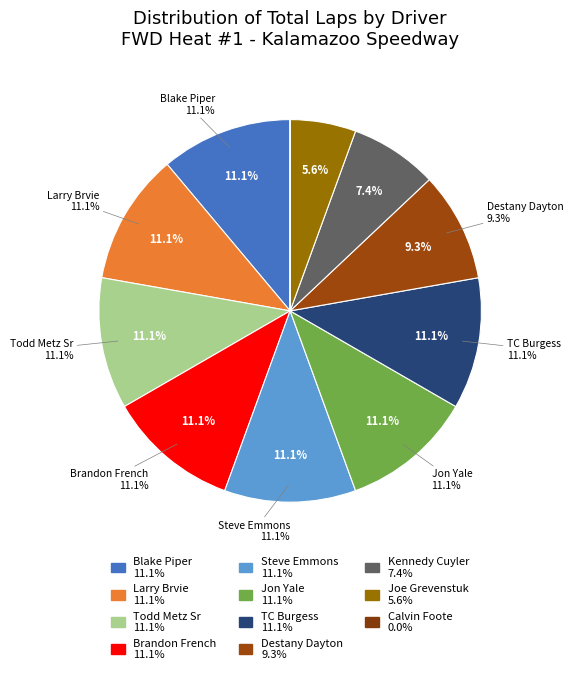

Is there a majority slice in this chart?

No